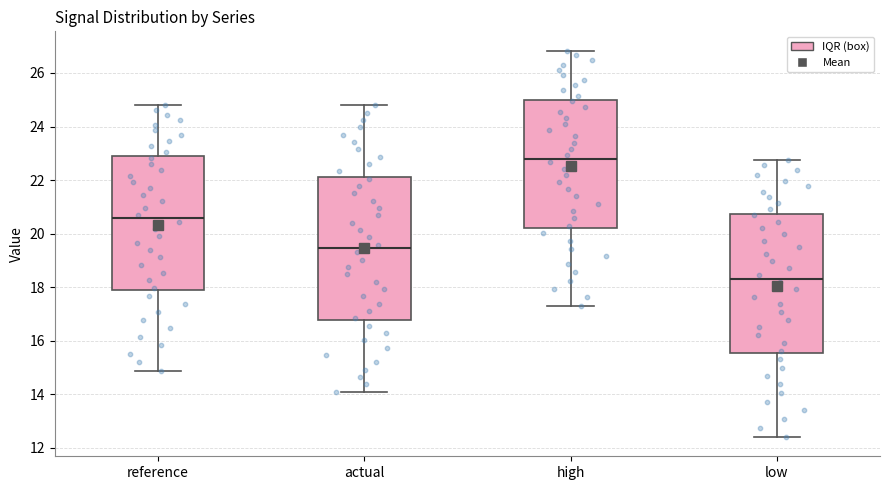

Where is the upper edge of the box for high on the y-axis? The values are not printed on the chart, so give them approximately, as read against the axis.

25.0